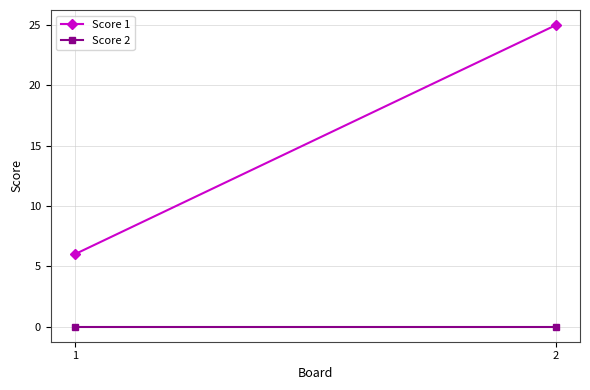

Rank the series by their maximum value, from lowest to highest.

Score 2, Score 1